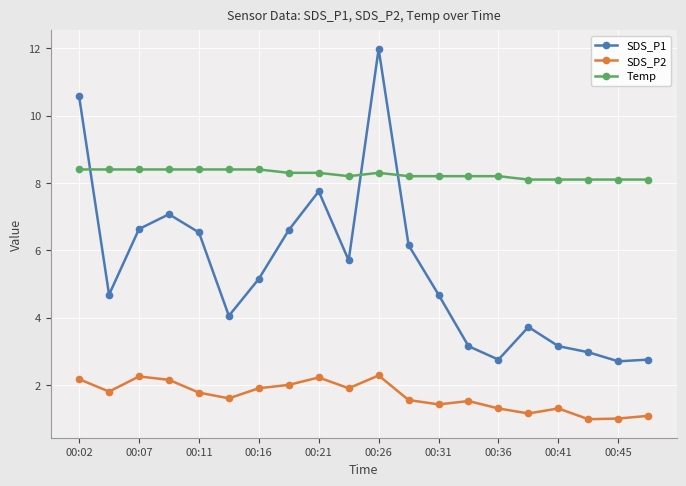

What are all the series names shown in the legend?

SDS_P1, SDS_P2, Temp